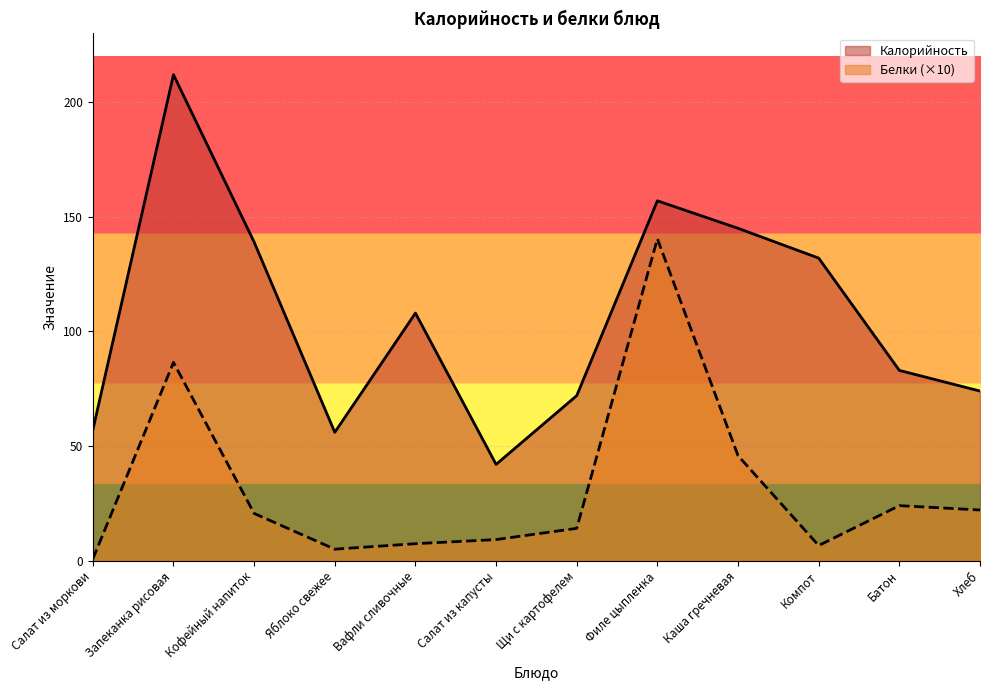

What is the total value across all series at Батон?

107.0